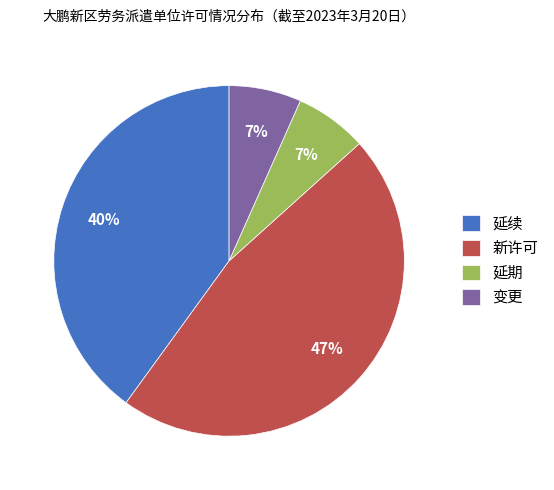

To the nearest percent, what percentage of the pie is 延期?

7%